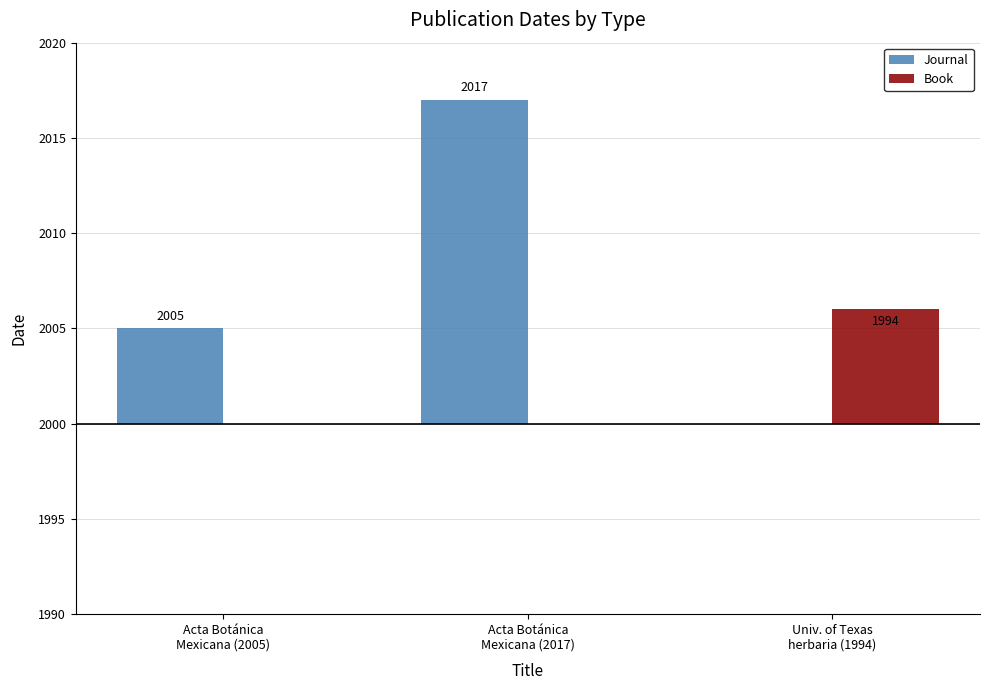

List the series in order of their peak value, highest first.

Journal, Book